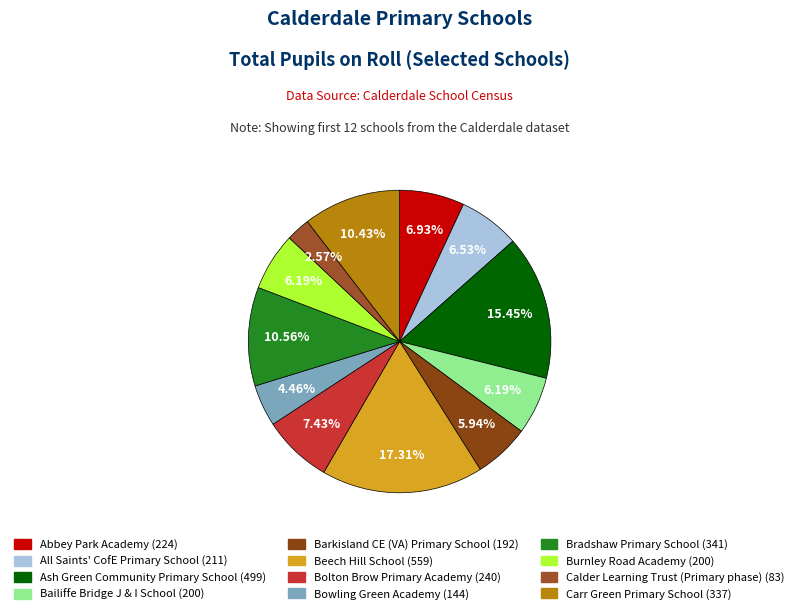

How many segments does this pie chart have?

12